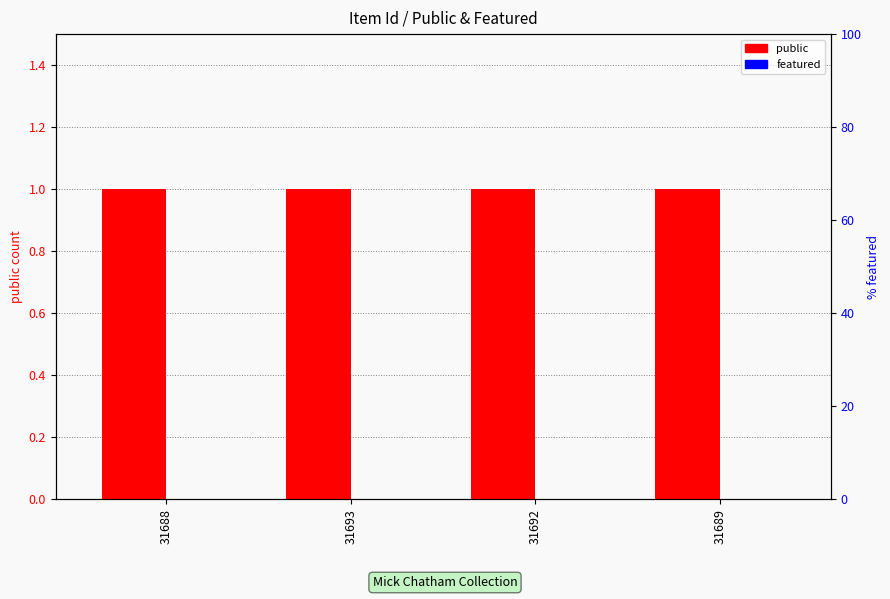

What is the label of the 3rd bar from the left?

31692